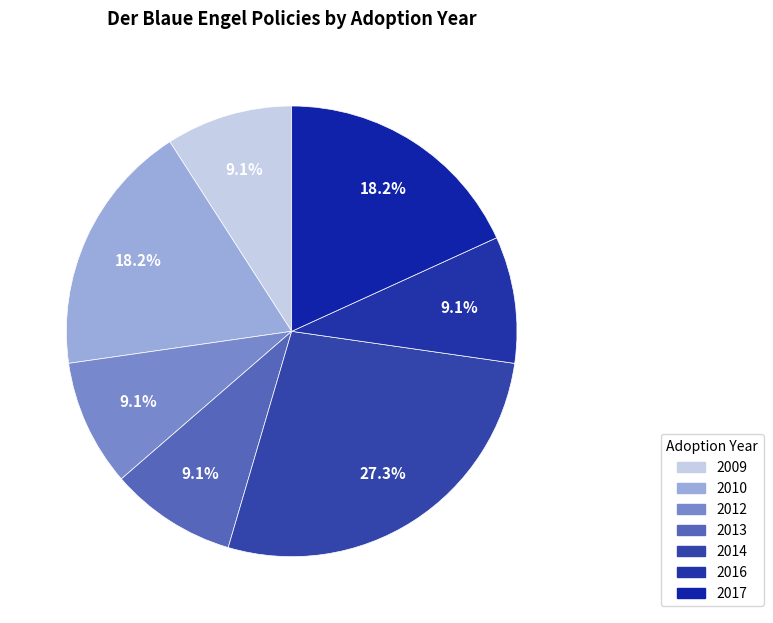

Is there a majority slice in this chart?

No